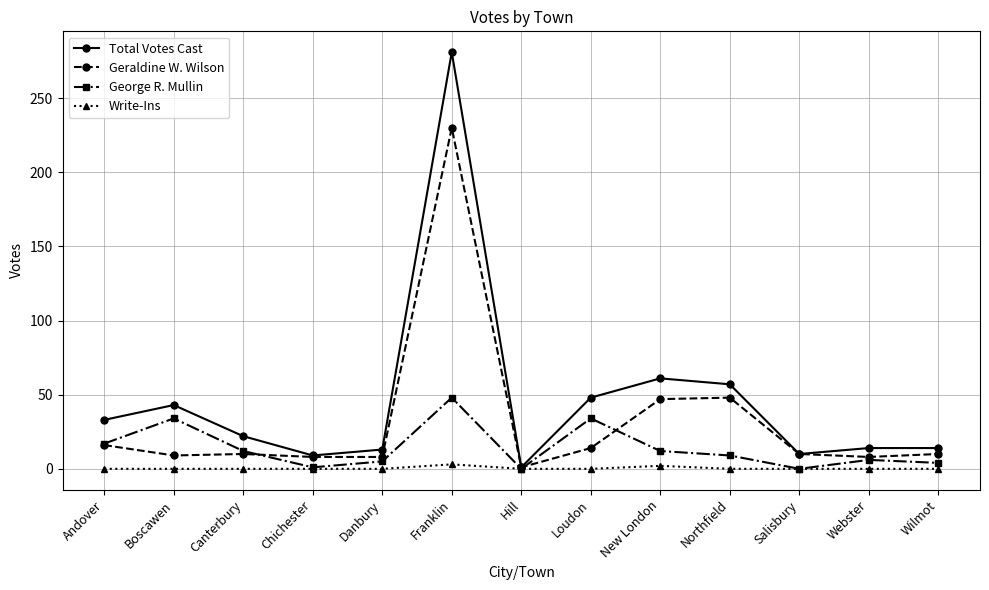

How many lines are shown in the chart?

4